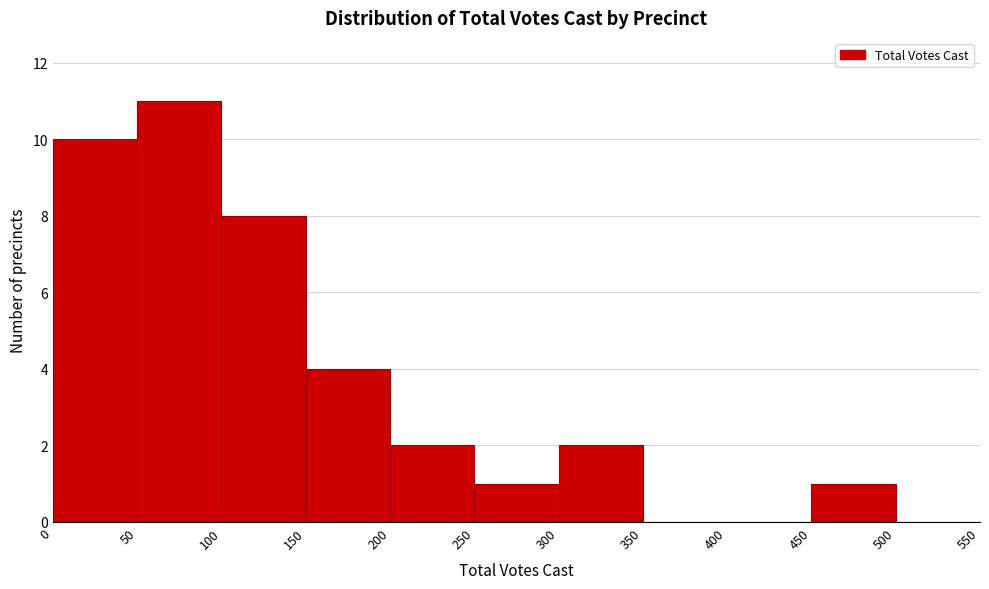

Reading left to right, list every bar in this chart as the range it spans on the x-axis followed by its height. The values are not printed on the chart, so give them approximately, as read against the axis.

0 to 50: 10
50 to 100: 11
100 to 150: 8
150 to 200: 4
200 to 250: 2
250 to 300: 1
300 to 350: 2
350 to 400: 0
400 to 450: 0
450 to 500: 1
500 to 550: 0